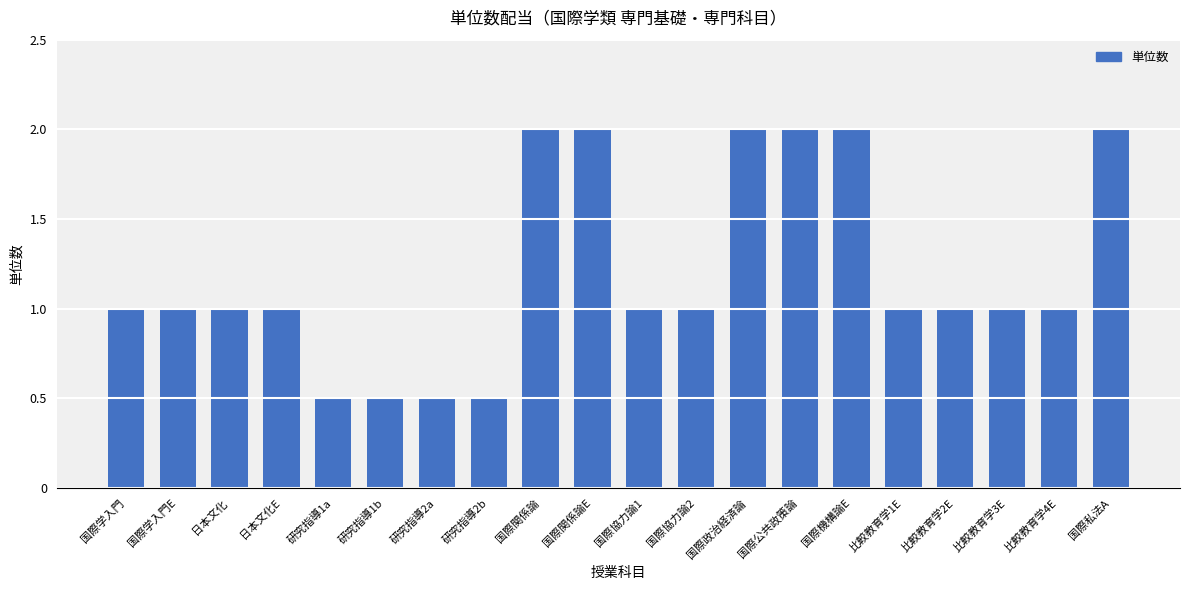

What is the sum of all values?

24.0